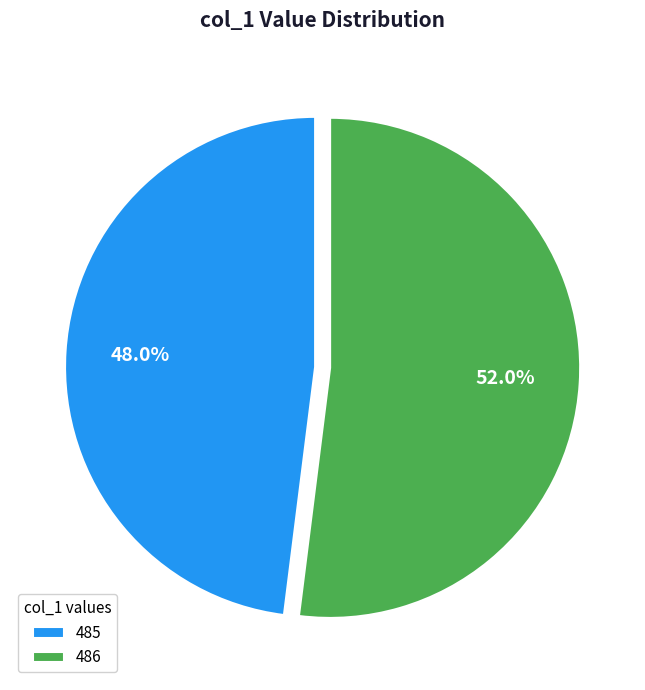

To the nearest percent, what percentage of the pie is 485?

48%